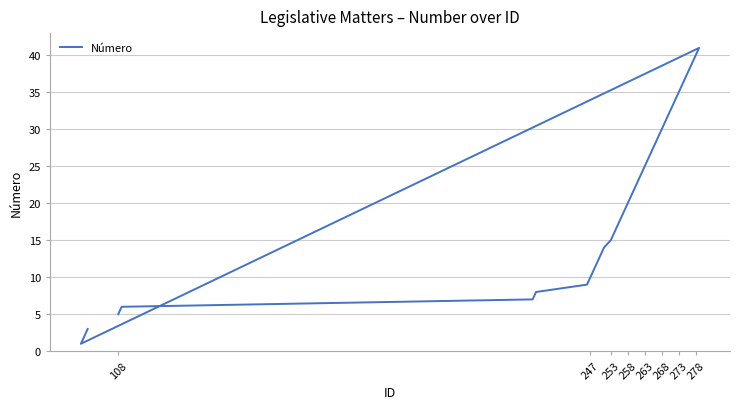

How many values are below 22?

20